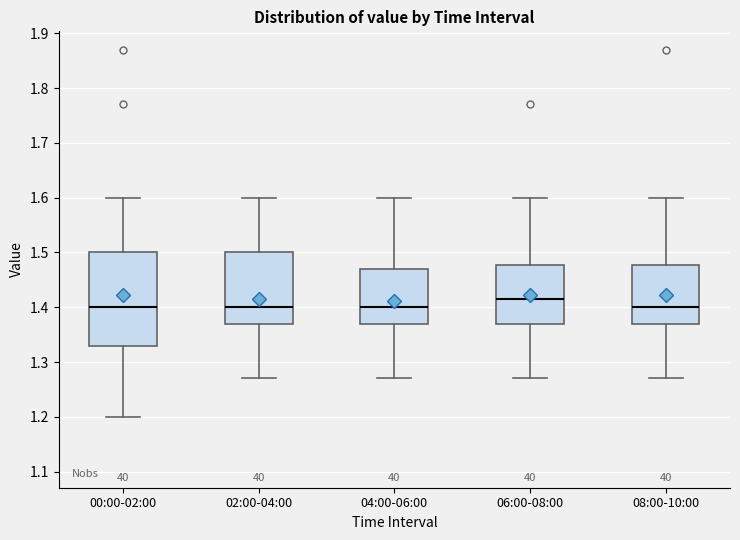

Reading left to right, read every box against the y-axis: the position of its median line, the range the box covers, and the ends of its whiskers. The values are not printed on the chart, so give them approximately, as read against the axis.

00:00-02:00: median 1.40, box 1.33 to 1.50, whiskers 1.20 to 1.60
02:00-04:00: median 1.40, box 1.37 to 1.50, whiskers 1.27 to 1.60
04:00-06:00: median 1.40, box 1.37 to 1.47, whiskers 1.27 to 1.60
06:00-08:00: median 1.42, box 1.37 to 1.48, whiskers 1.27 to 1.60
08:00-10:00: median 1.40, box 1.37 to 1.48, whiskers 1.27 to 1.60